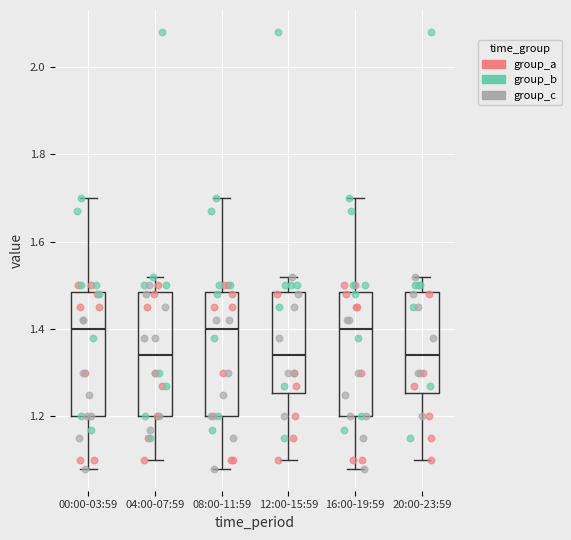

Reading left to right, transcribe this box plot: for each box, give where its median line is, the range the box spans, and where its two whiskers end, as read against the y-axis. The values are not printed on the chart, so give them approximately, as read against the axis.

00:00-03:59: median 1.40, box 1.20 to 1.48, whiskers 1.08 to 1.70
04:00-07:59: median 1.34, box 1.20 to 1.48, whiskers 1.10 to 1.52
08:00-11:59: median 1.40, box 1.20 to 1.48, whiskers 1.08 to 1.70
12:00-15:59: median 1.34, box 1.26 to 1.48, whiskers 1.10 to 1.52
16:00-19:59: median 1.40, box 1.20 to 1.48, whiskers 1.08 to 1.70
20:00-23:59: median 1.34, box 1.26 to 1.48, whiskers 1.10 to 1.52